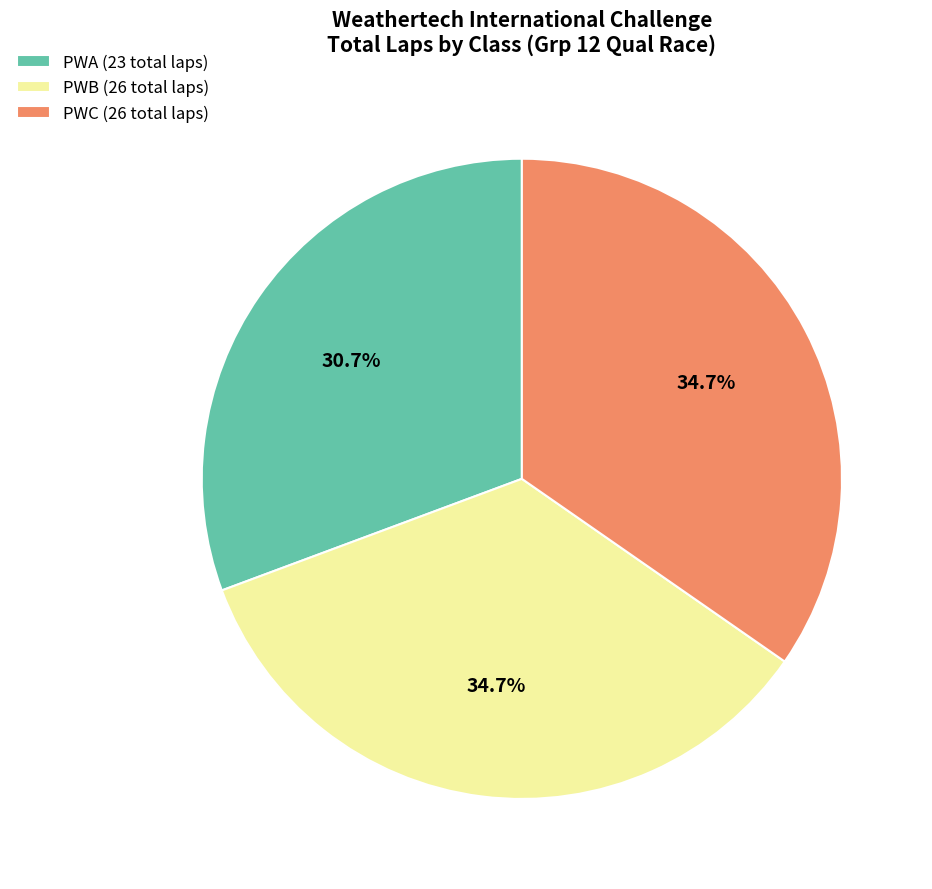

How many segments does this pie chart have?

3